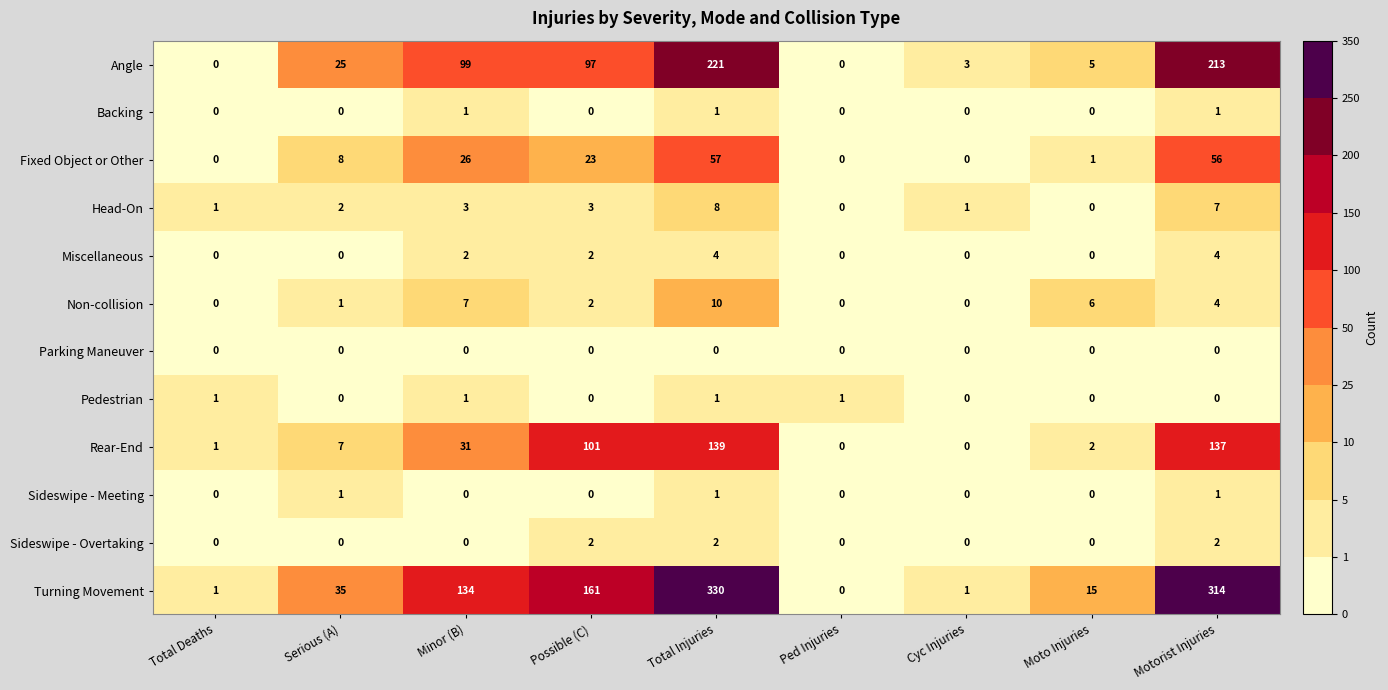

What is the difference between the highest and lowest values at Serious (A)?

35